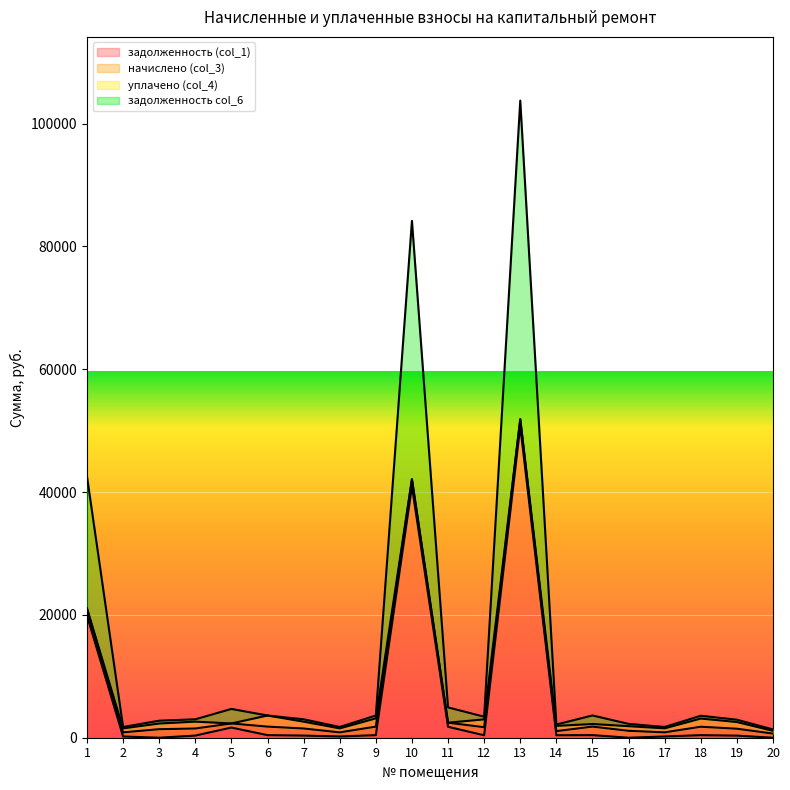

At which category is the sum across all series the highest?

13